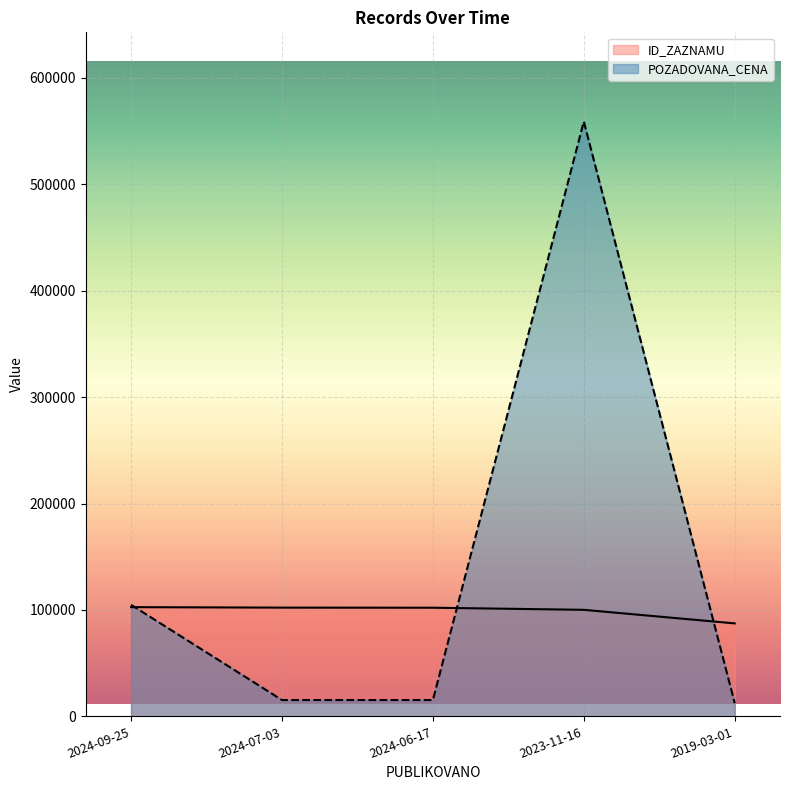

How many lines are shown in the chart?

2